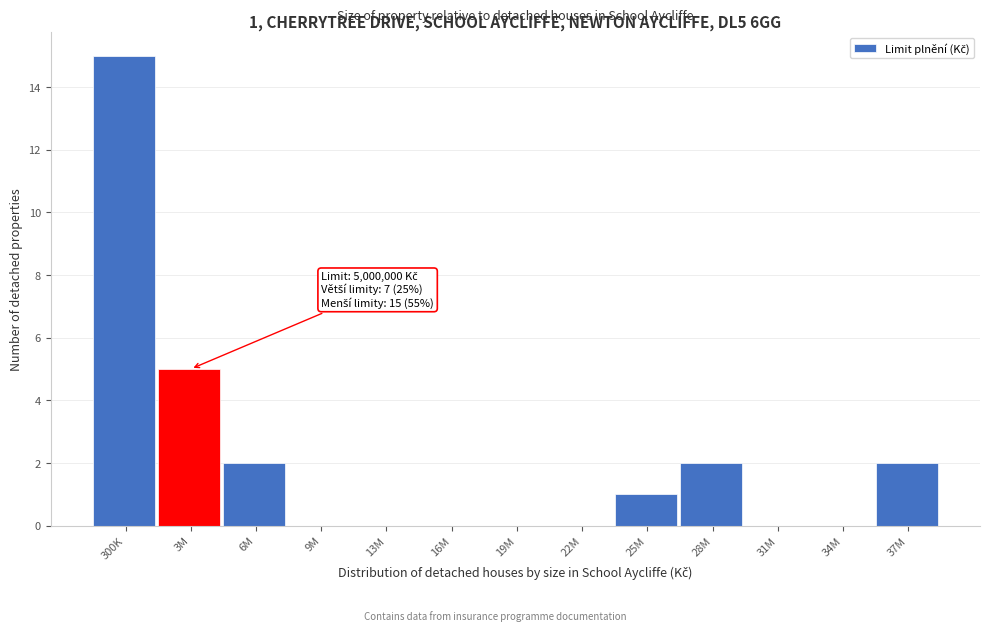

Reading left to right, what are all the values shown in this chart?

300K=15	3M=5	6M=2	9M=0	13M=0	16M=0	19M=0	22M=0	25M=1	28M=2	31M=0	34M=0	37M=2